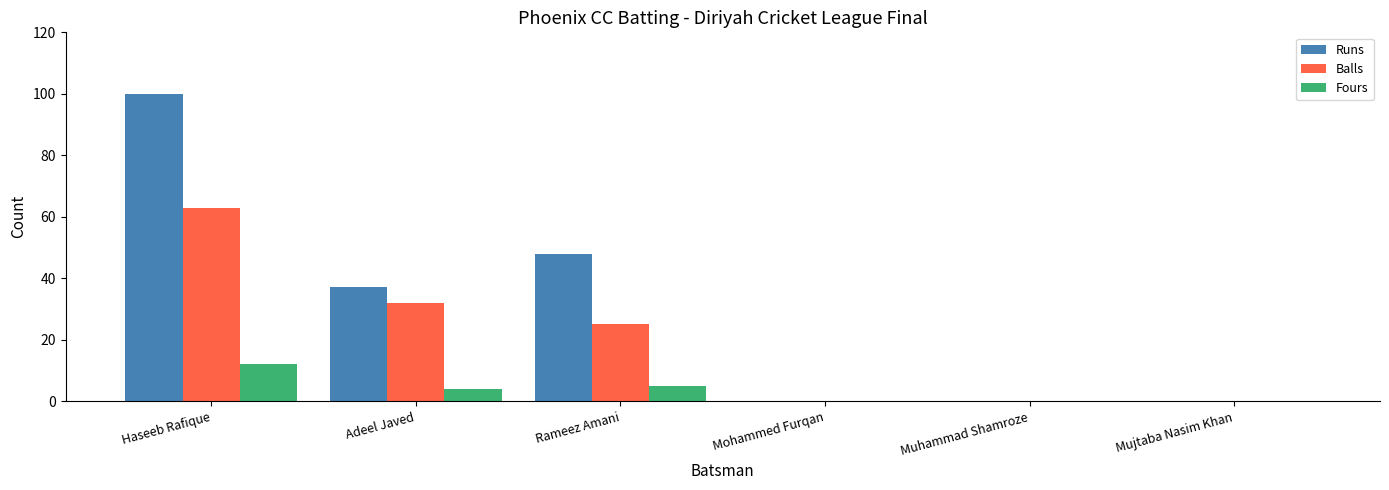

What is the sum of all Runs values?

185